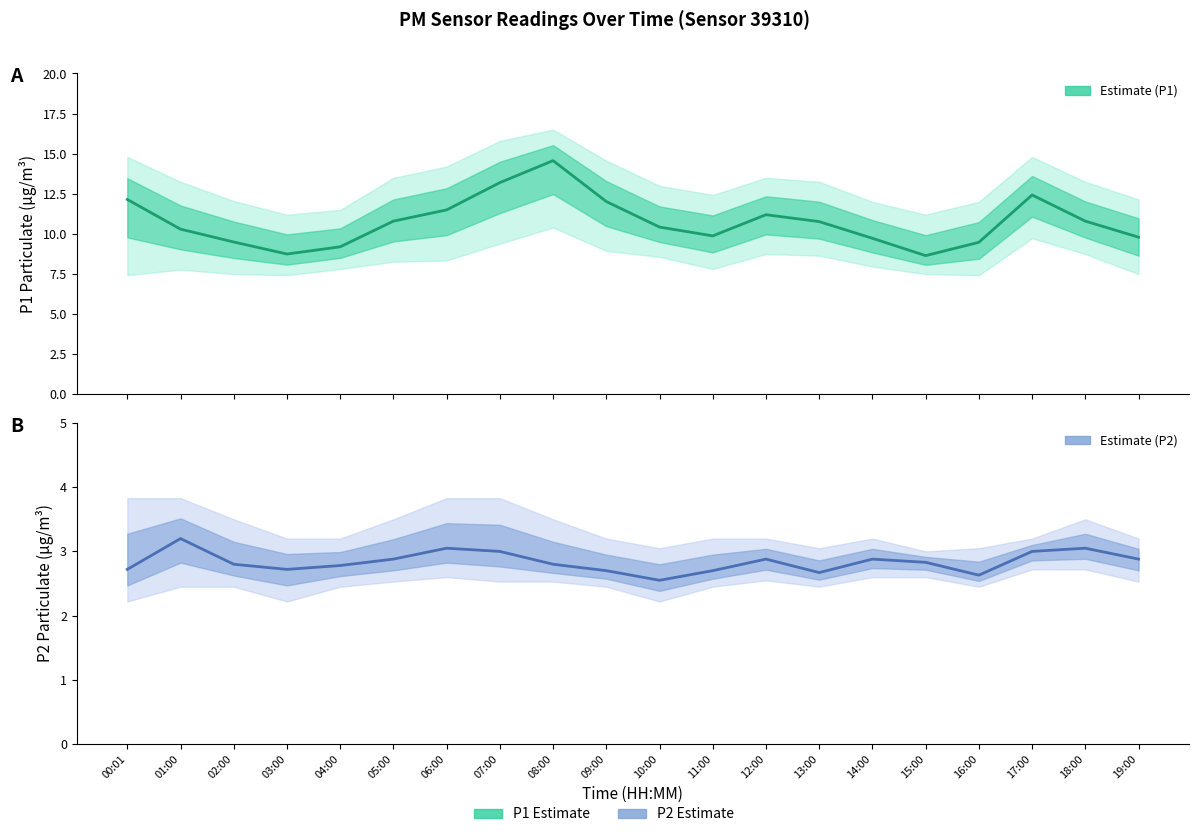

What is the maximum value shown in the chart?

14.6